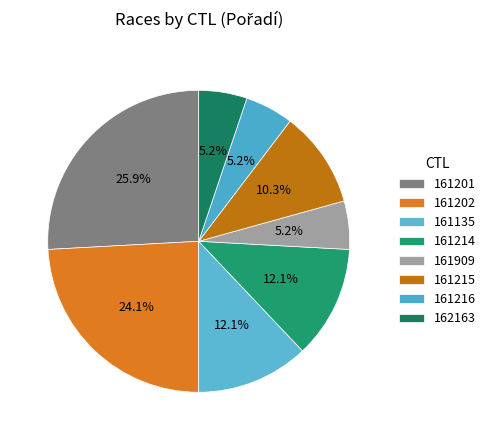

To the nearest percent, what is the combined percentage of 161215 and 161202?

34%